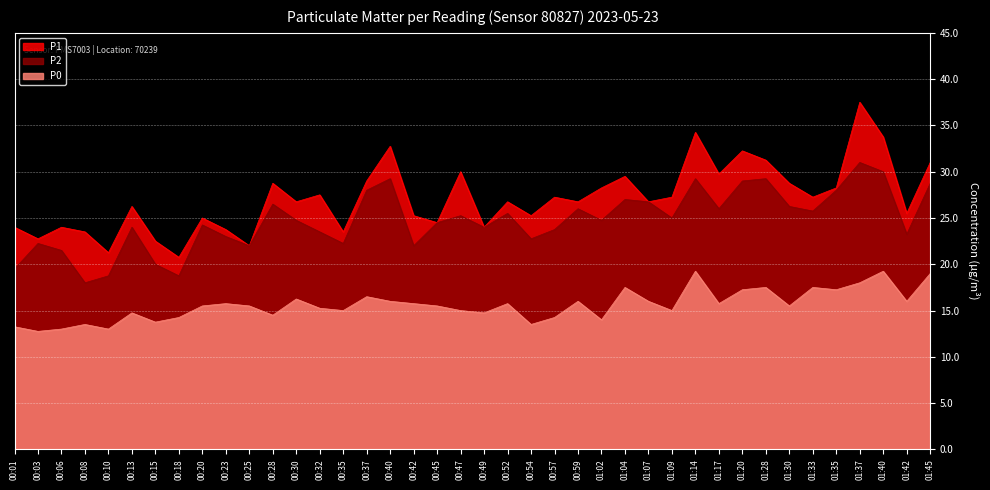

In P1, how many points are lower than both neighbors (excluding endpoints)?

14